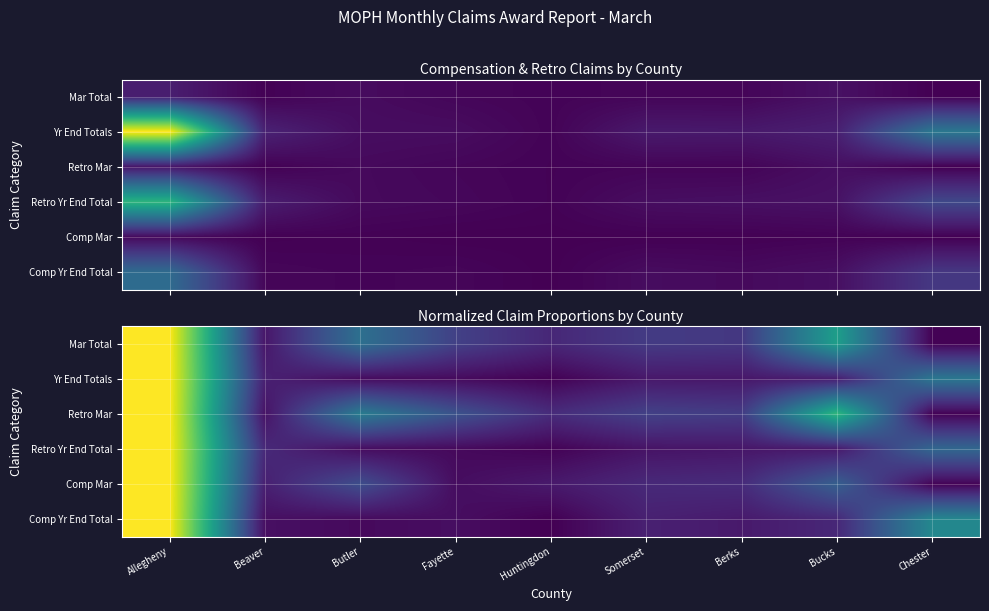

At which label does Retro Yr End Total reach its minimum?

Huntingdon